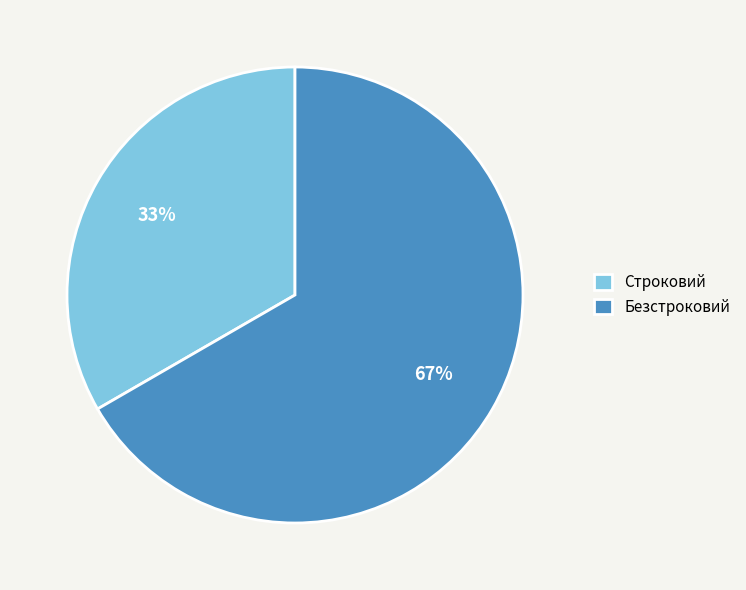

To the nearest percent, what is the combined percentage of Безстроковий and Строковий?

100%